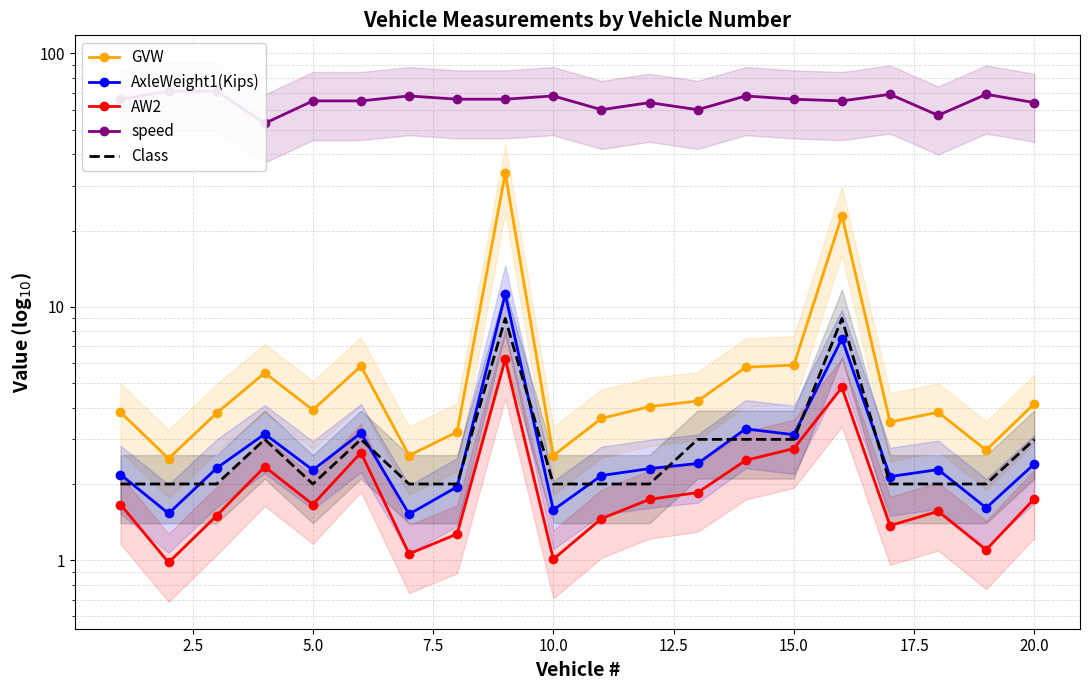

Is the value of Class at 5.0 greater than the value of AW2 at 2.5?

Yes